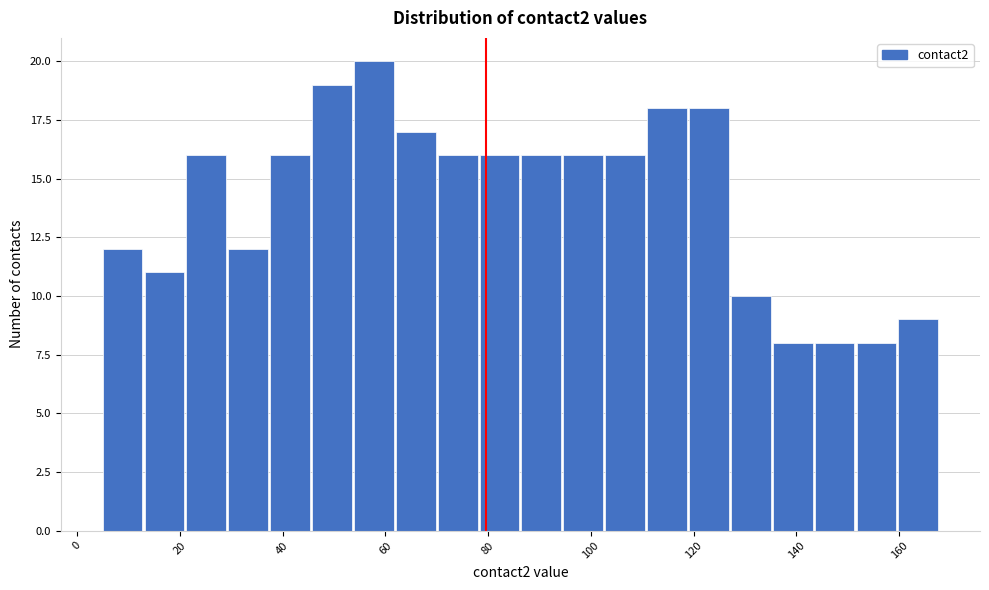

Reading left to right, list every bar in this chart as the range it spans on the x-axis followed by its height. Neither the bar edges nor the heights are printed on the chart, so give them approximately, as read against the axes.

6 to 14: 12
14 to 22: 11
22 to 30: 16
30 to 38: 12
38 to 46: 16
46 to 54: 19
54 to 62: 20
62 to 70: 17
70 to 78: 16
78 to 86: 16
86 to 94: 16
94 to 102: 16
102 to 110: 16
110 to 120: 18
120 to 128: 18
128 to 136: 10
136 to 144: 8
144 to 152: 8
152 to 160: 8
160 to 168: 9